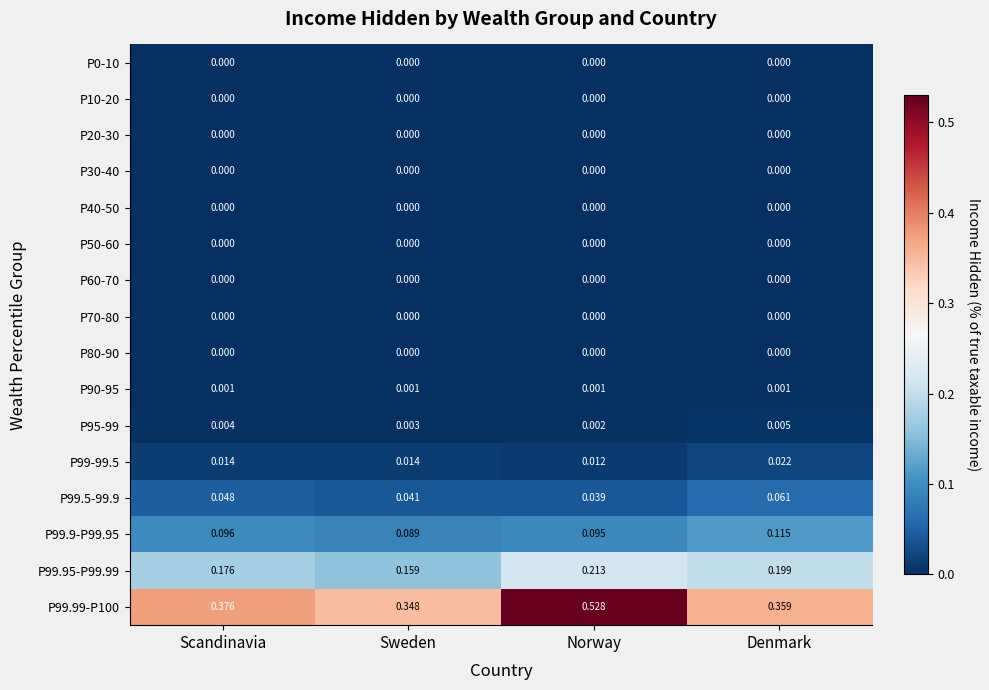

How many data points does each series have?

4